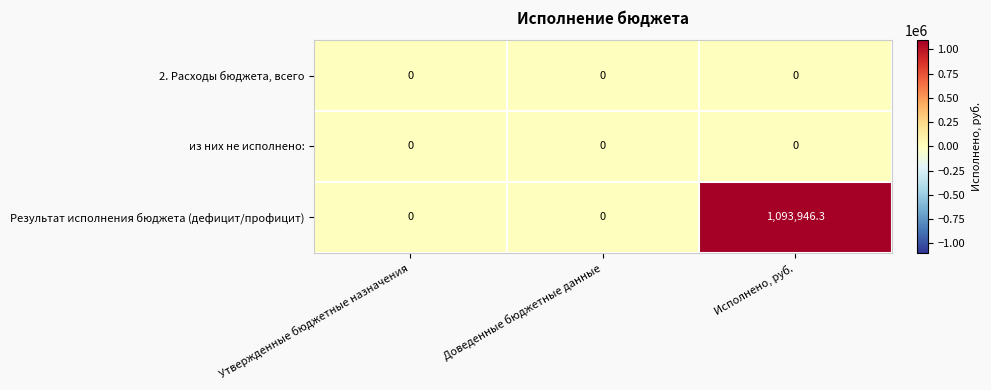

Which label corresponds to the largest value in the chart?

Исполнено, руб.